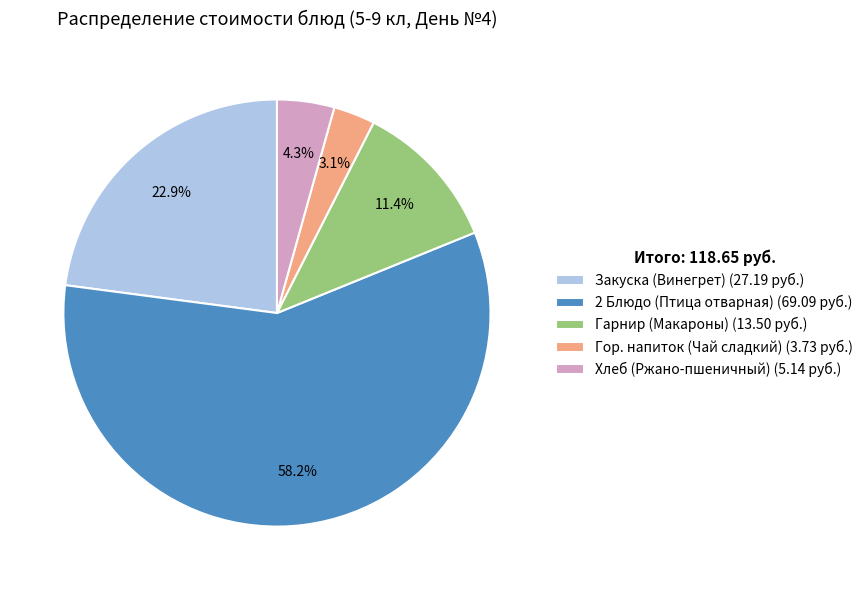

What portion of the pie excludes Гор. напиток (Чай сладкий)?

96.9%